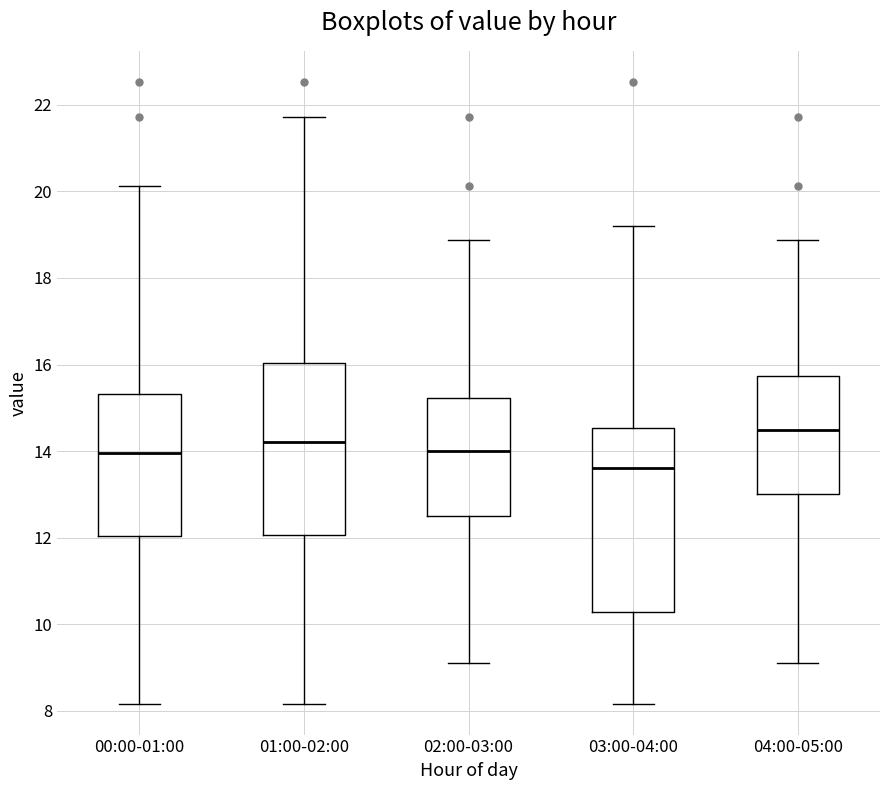

Comparing the boxes themselves (not the whiskers), which one is the tallest?

03:00-04:00